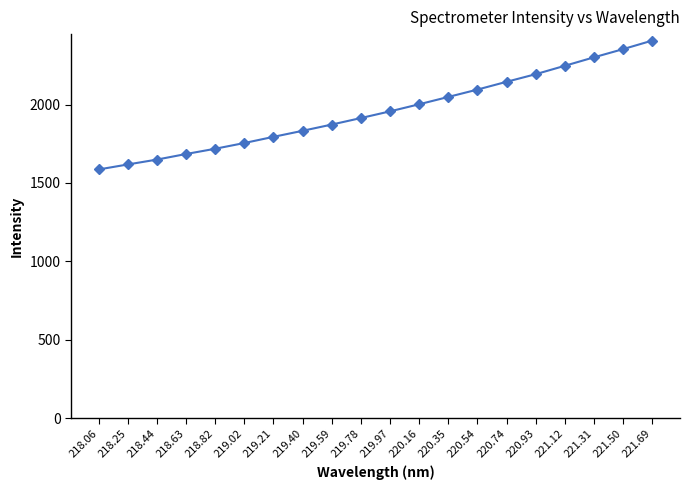

What is the greatest value displayed?

2408.6